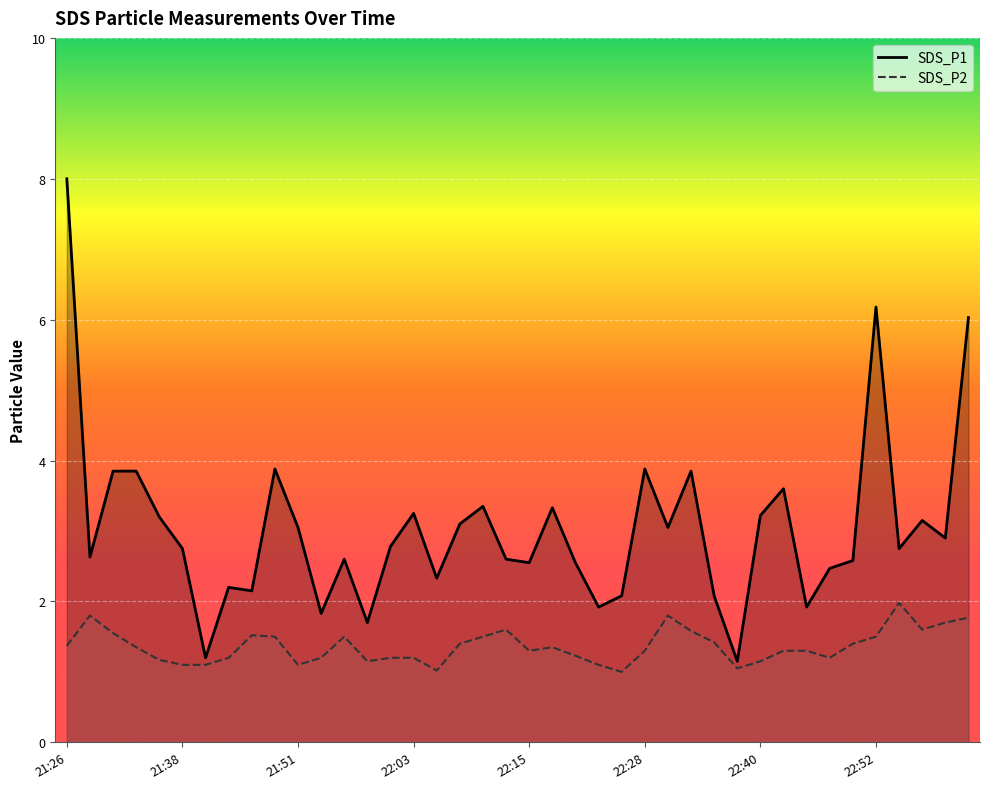

In SDS_P1, how many points are higher than both neighbors (excluding endpoints)?

11